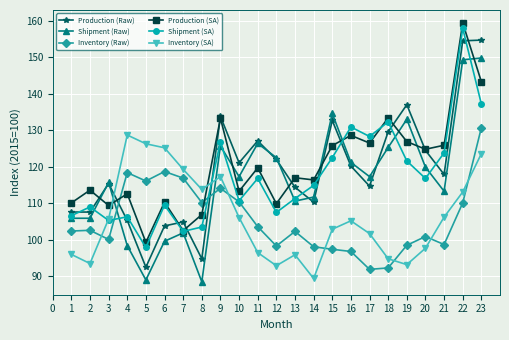

At which category is the sum across all series the highest?

22